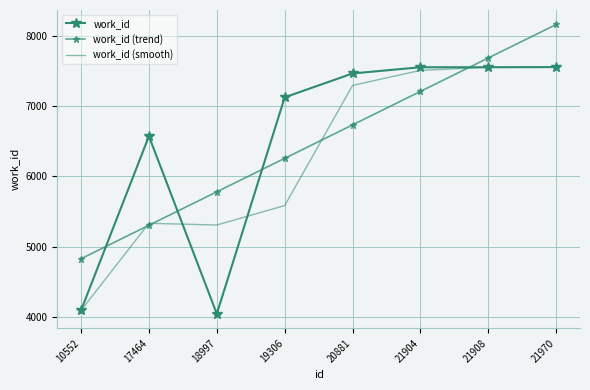

At which category does work_id (smooth) reach its first local valley?

18997